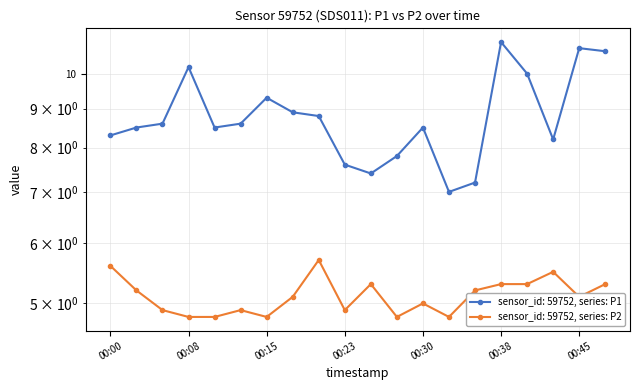

How many lines are shown in the chart?

2